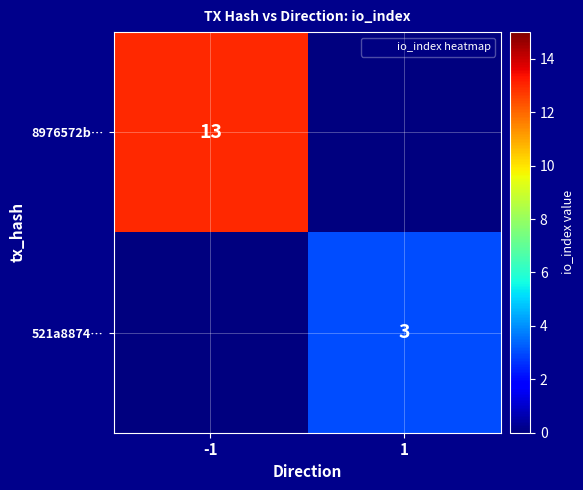

The 8976572b… series shows 23 at -1. True or false?

False